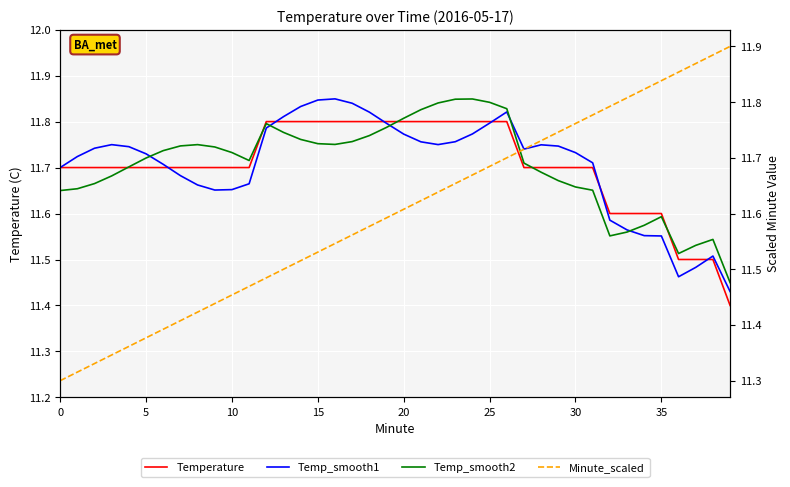

Is it true that Minute_scaled equals 15.2 at 24?

False